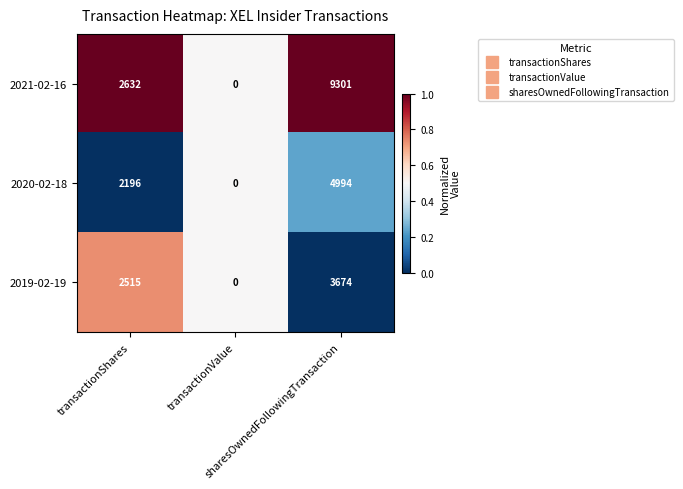

How many 2020-02-18 values are between 0 and 4994?

3